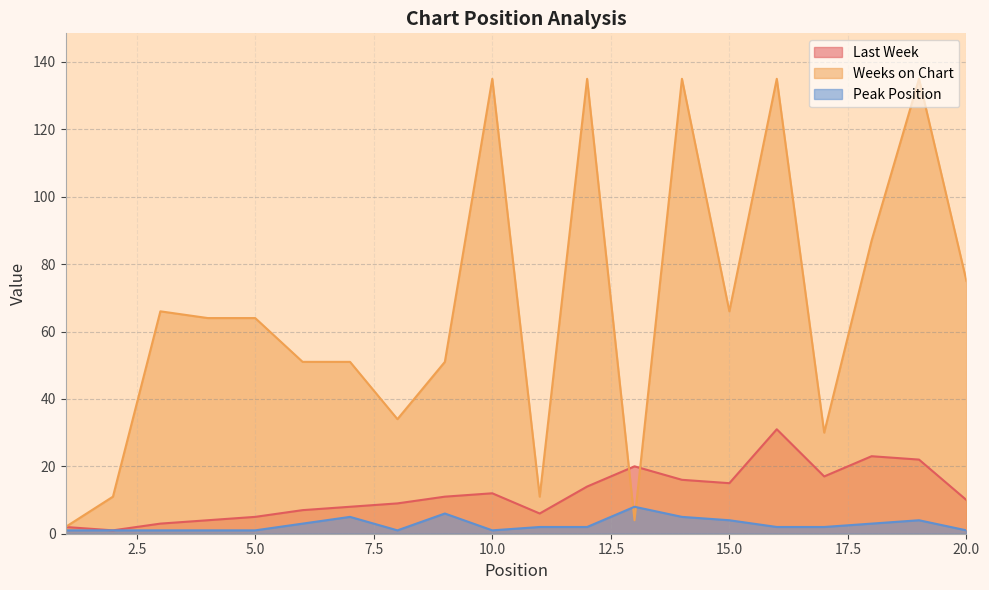

Reading right to left, extract all data points from this chart.

Last Week: 10	22	23	17	31	15	16	20	14	6	12	11	9	8	7	5	4	3	1	2
Weeks on Chart: 75	135	87	30	135	66	135	4	135	11	135	51	34	51	51	64	64	66	11	2
Peak Position: 1	4	3	2	2	4	5	8	2	2	1	6	1	5	3	1	1	1	1	1